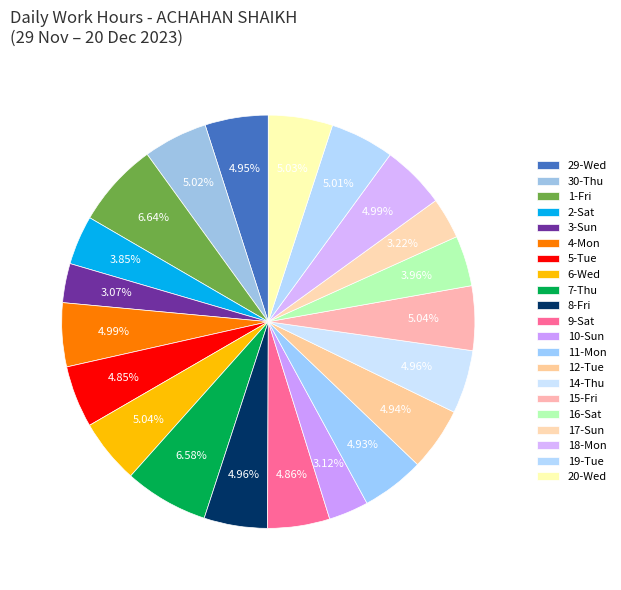

Count the number of slices in the pie.

21